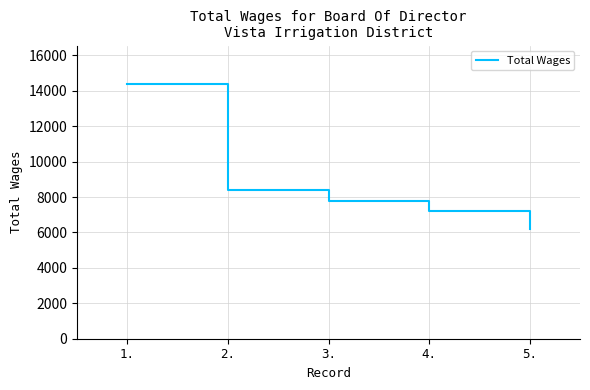

What is the minimum value shown in the chart?

6200